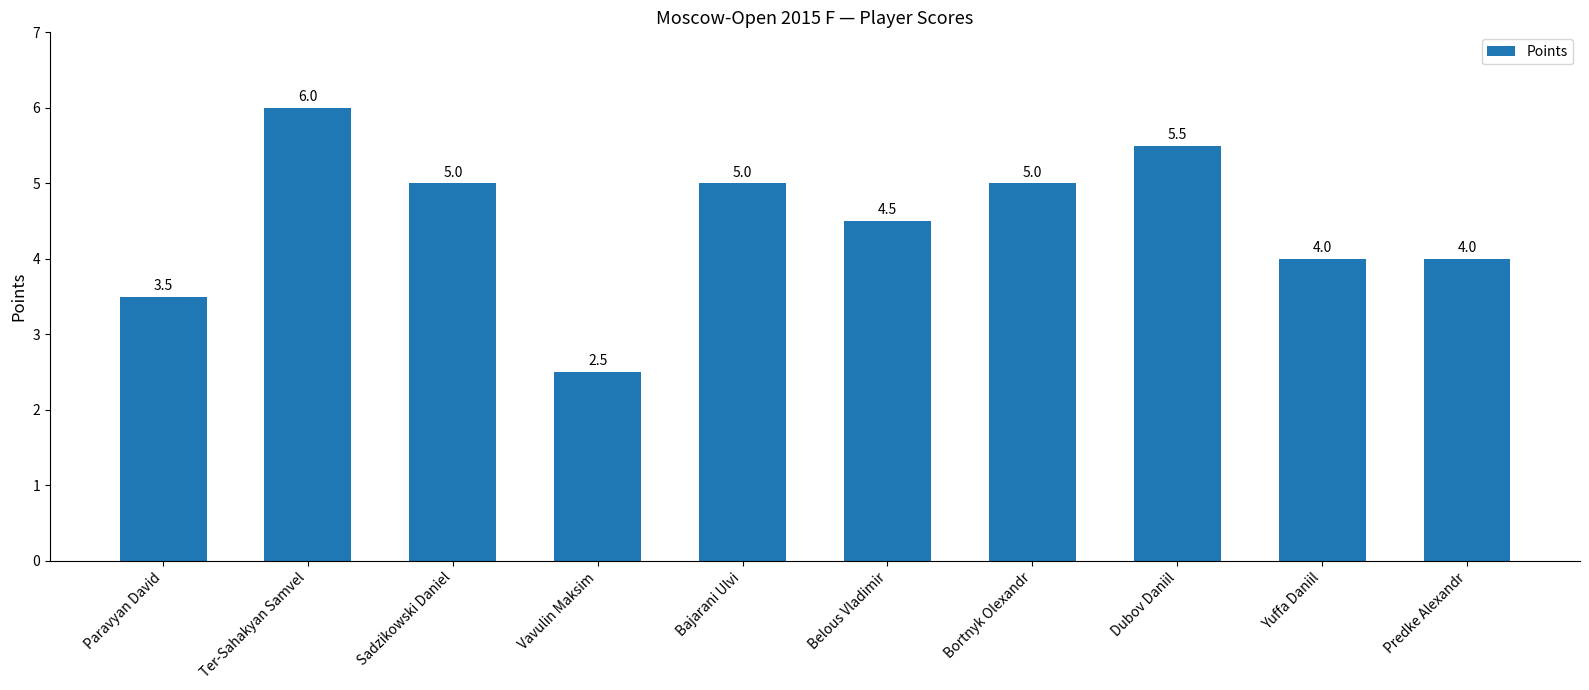

What is the maximum value shown in the chart?

6.0